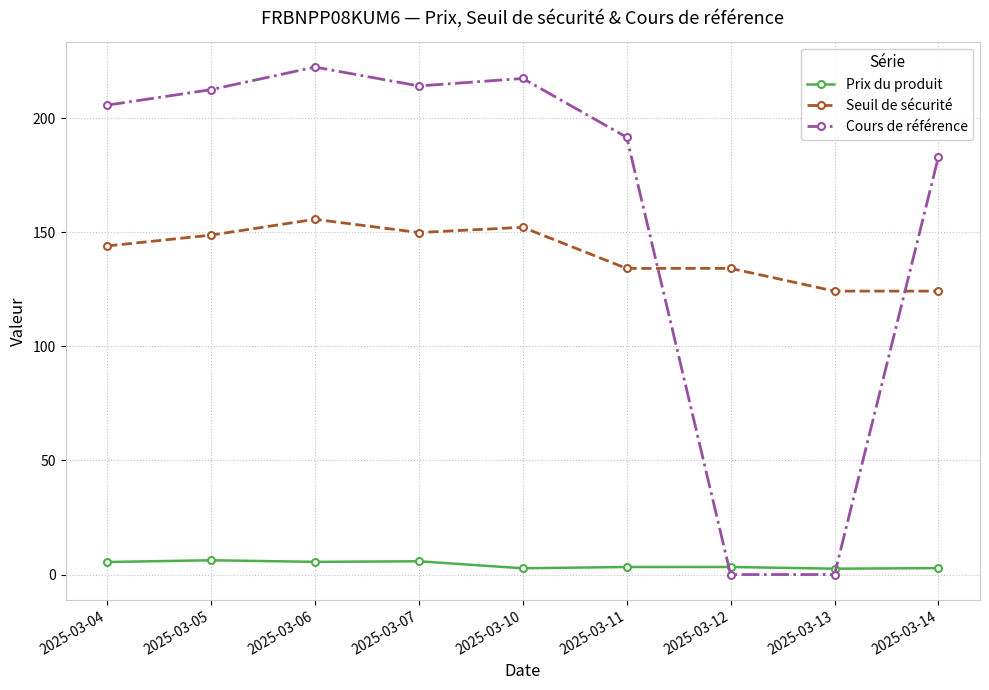

The value of Cours de référence at 2025-03-12 is -135.0. True or false?

False